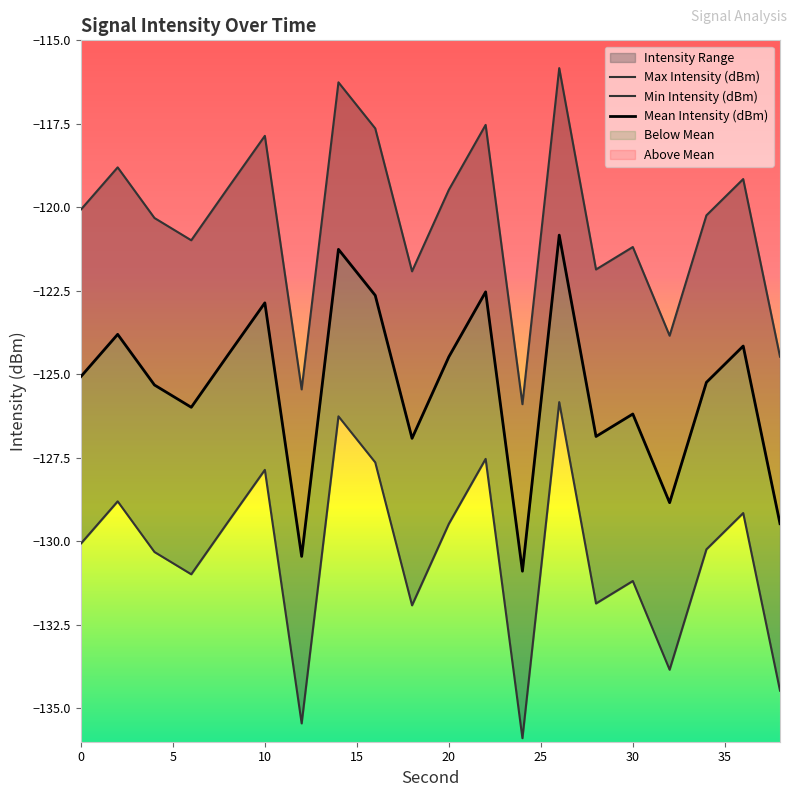

What is the sum of the Mean Intensity (dBm) values at 32 and 4?

-264.2